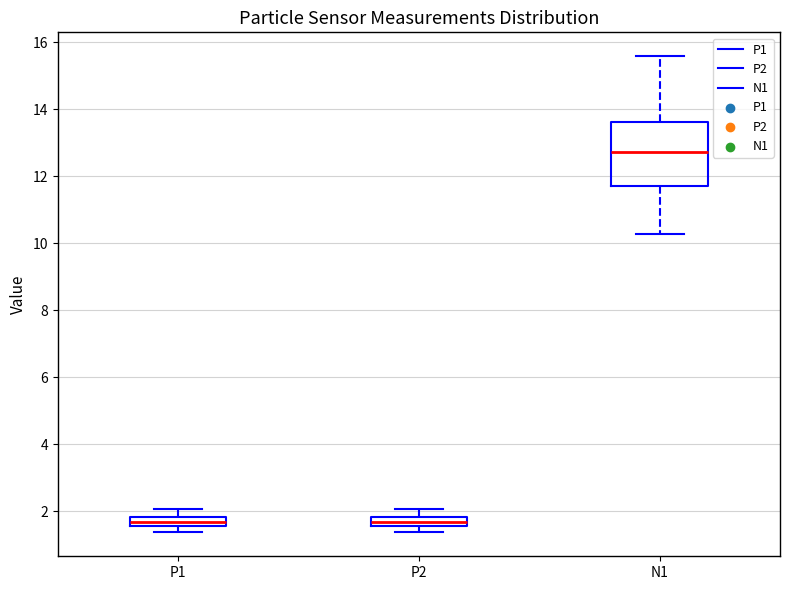

Where is the upper edge of the box for N1 on the y-axis? The values are not printed on the chart, so give them approximately, as read against the axis.

13.6